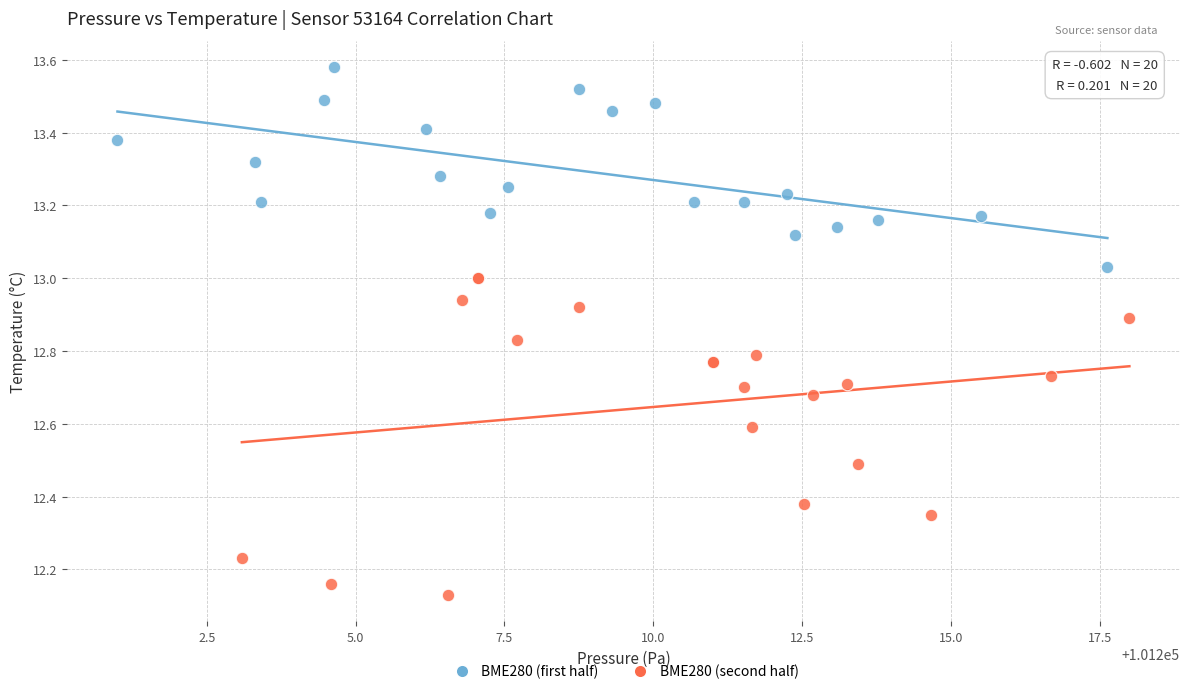

Which series reaches the minimum Y coordinate?

BME280 (second half)